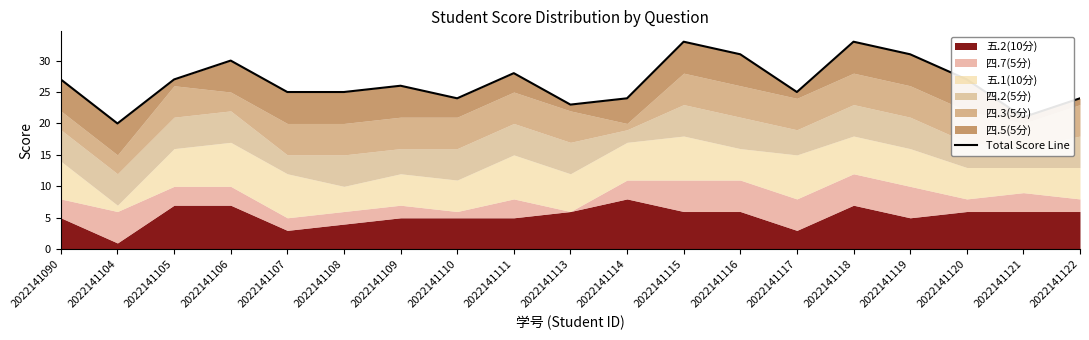

How many lines are shown in the chart?

1